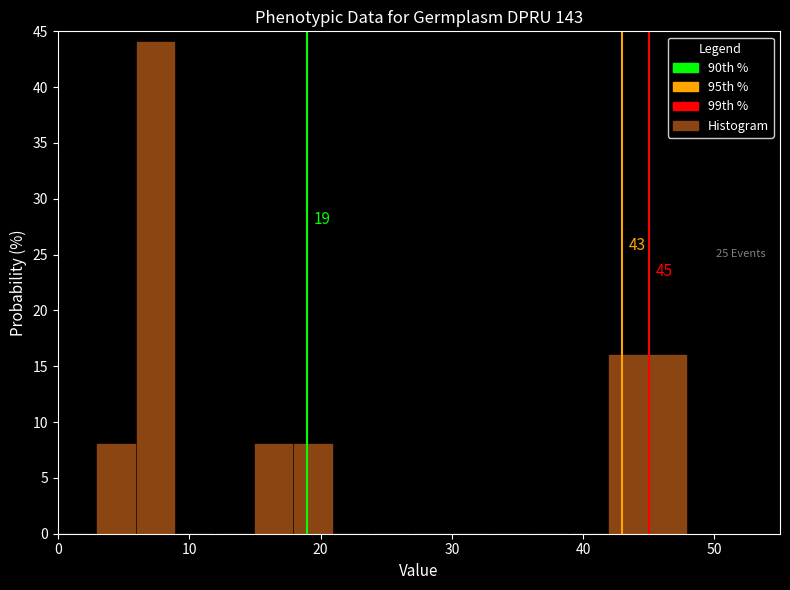

Read against the x-axis, roughly where is the centre of the tallest bar?

7